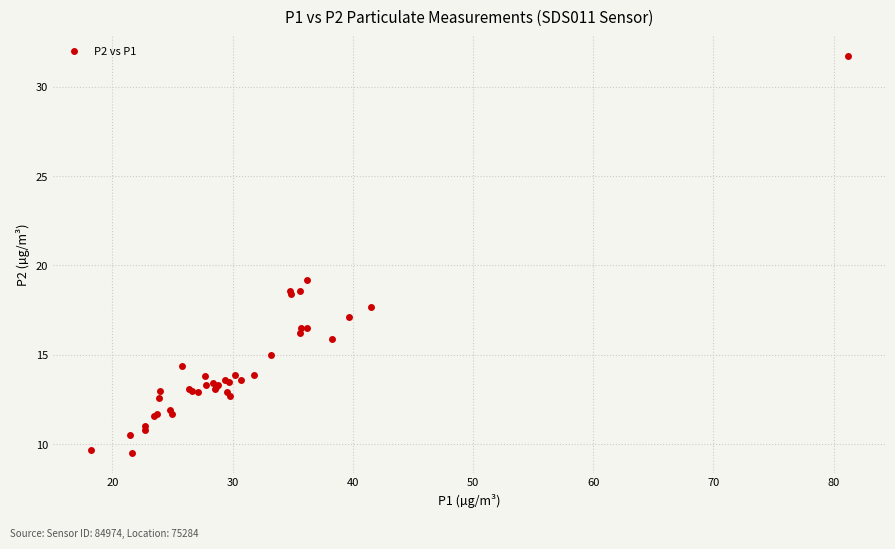

What Y value in the scatter plot is closest to 20?

19.2